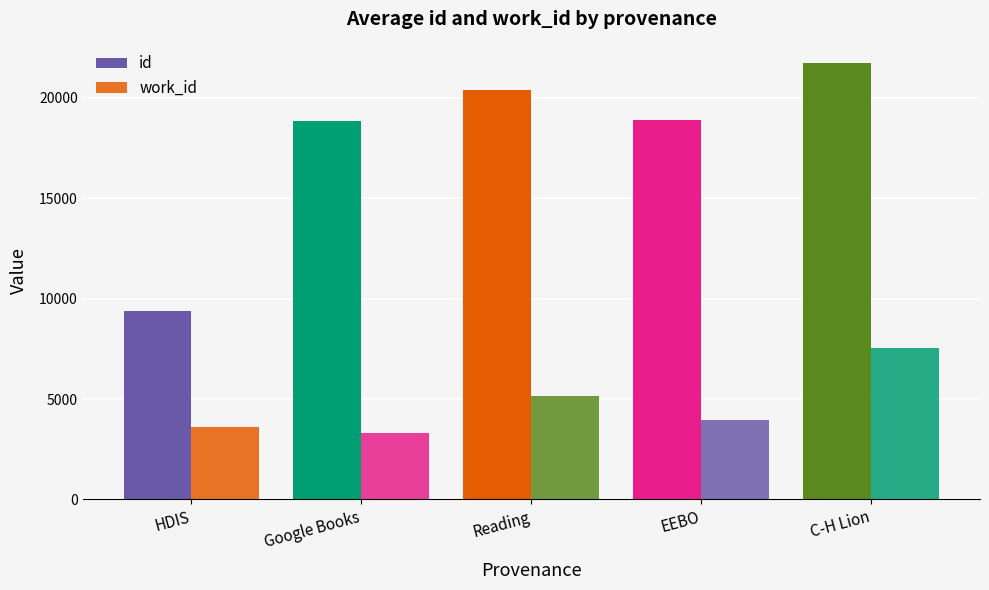

What is the label of the 3rd bar from the right?

Reading